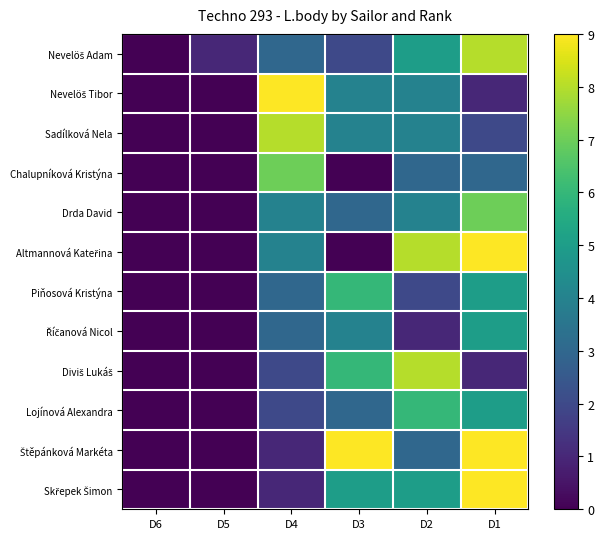

Which series has the largest total across all categories?

Štěpánková Markéta